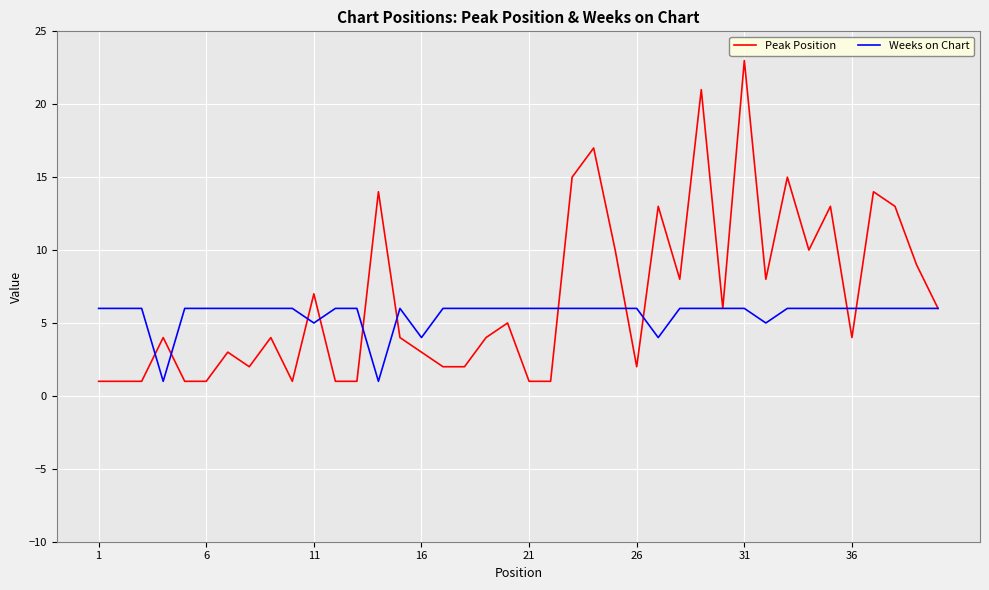

What is the average value of the Peak Position series?

7